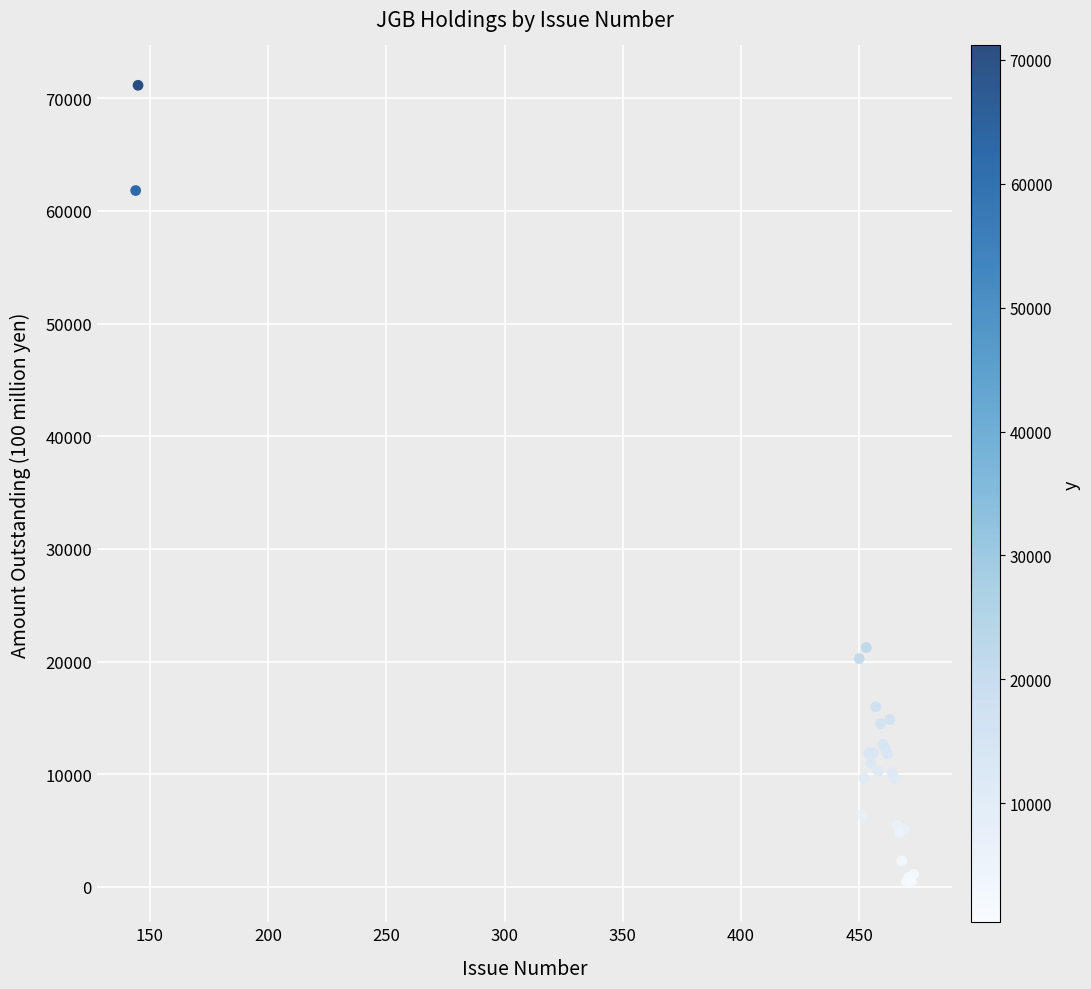

What Y value in the scatter plot is closest to 35776?

21249